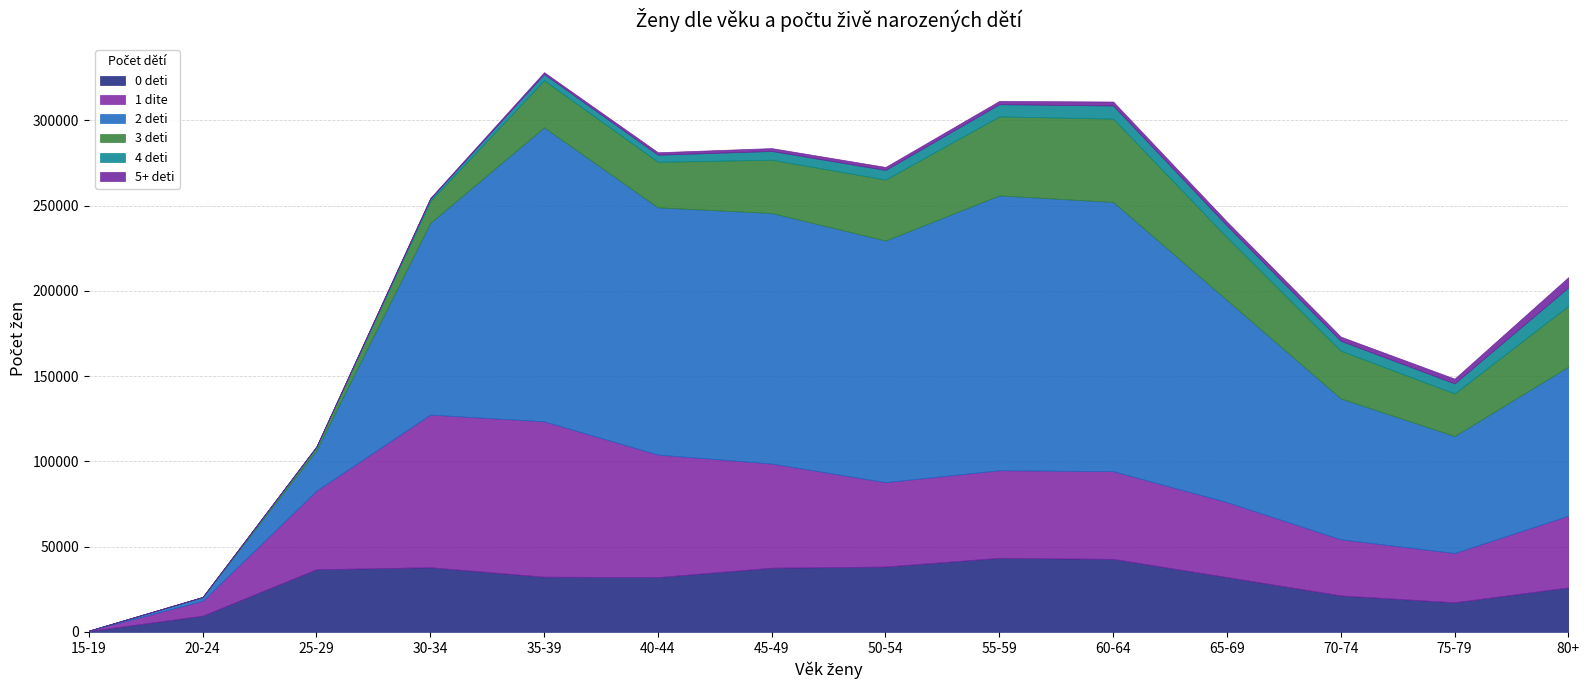

How many values in the 1 dite series exceed 49515?

6